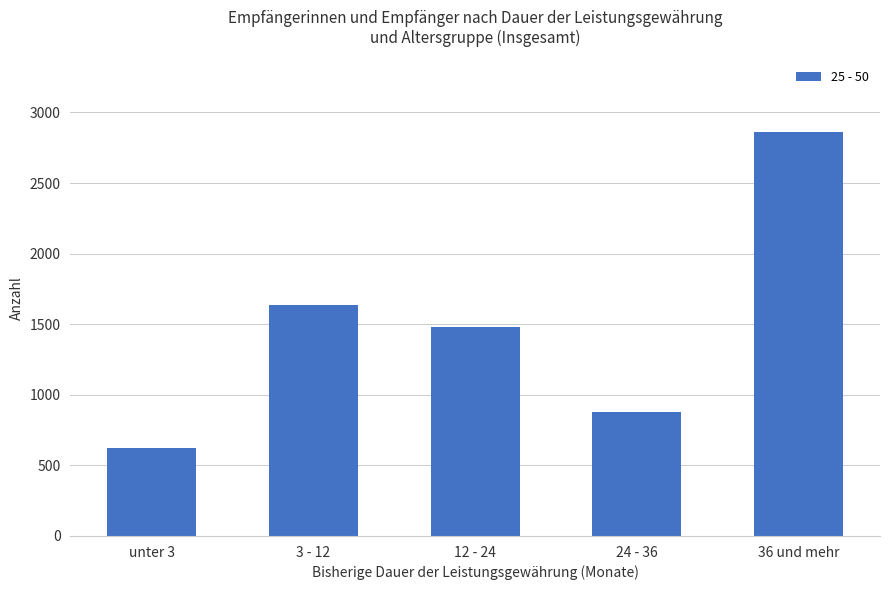

What is the change in value from 12 - 24 to 24 - 36?

-605